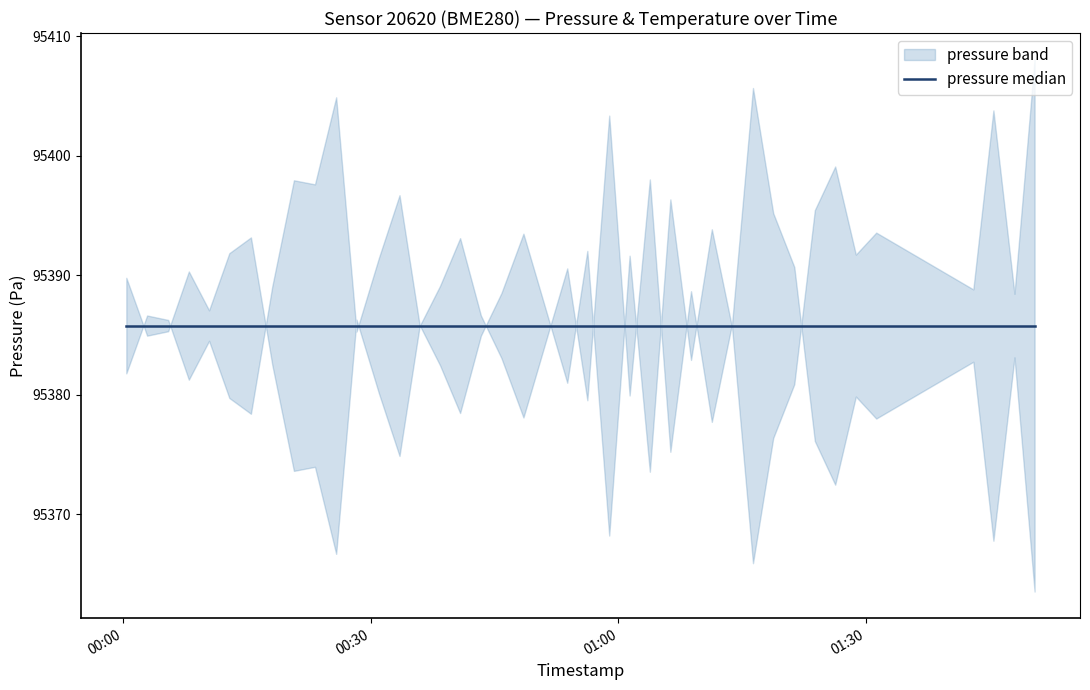

What is the sum of all pressure values?

3815431.3